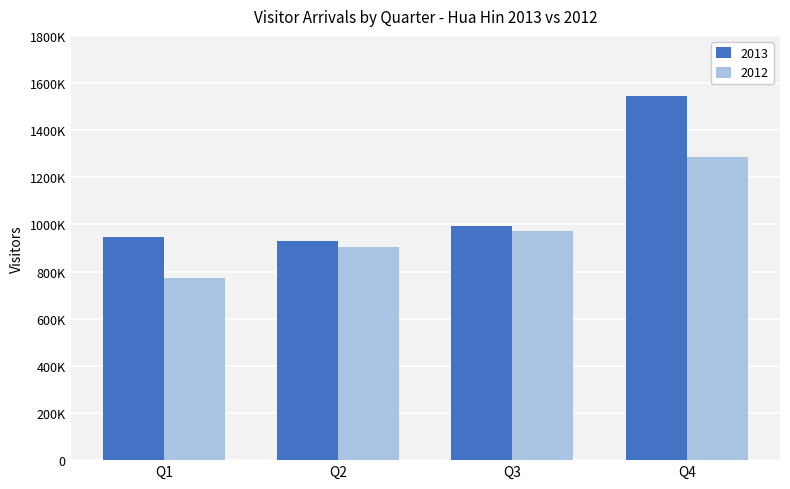

What are all the series names shown in the legend?

2013, 2012